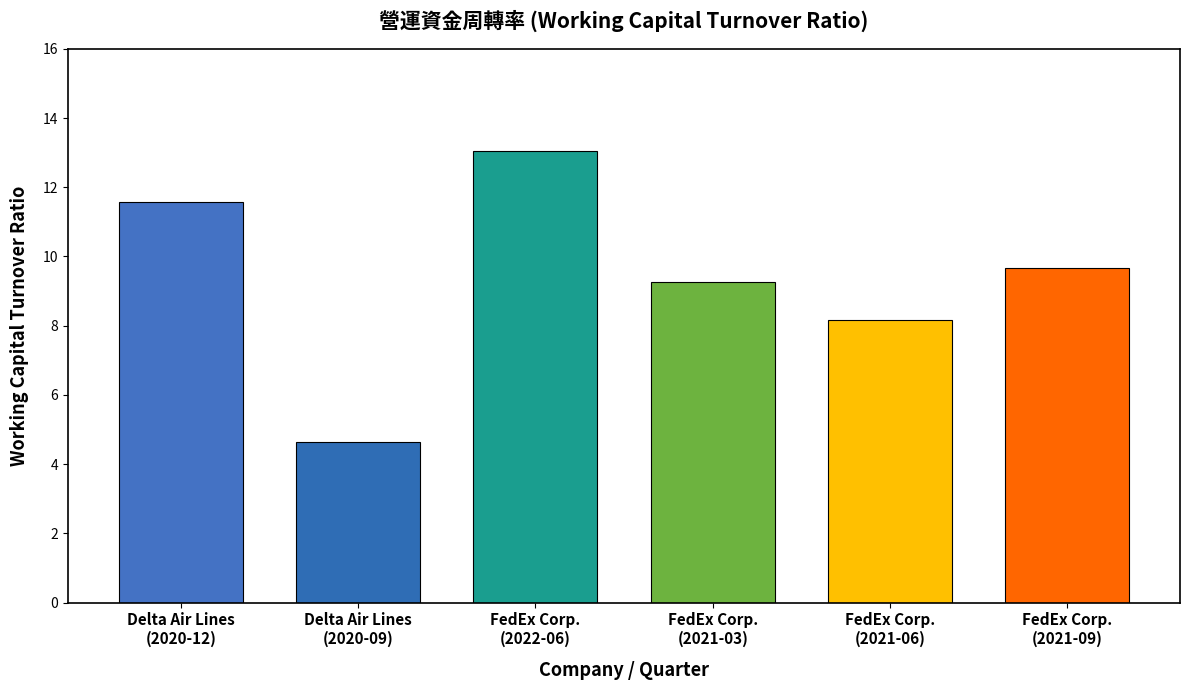

What is the difference between the second highest and second lowest values?

3.4